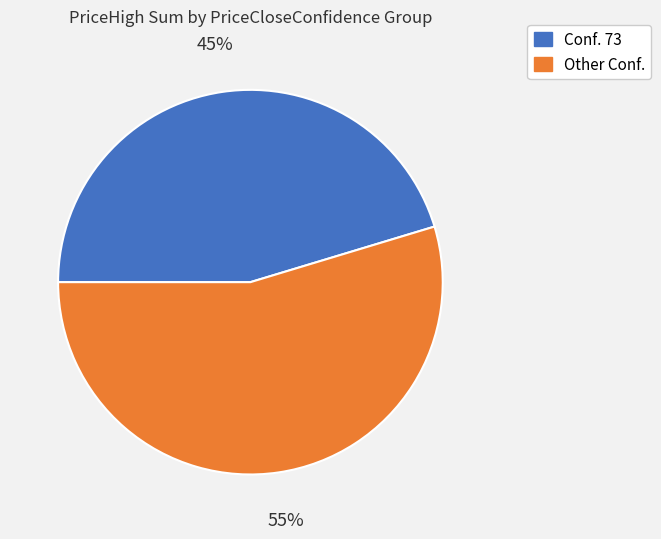

Is there any slice that represents more than half of the pie?

Yes